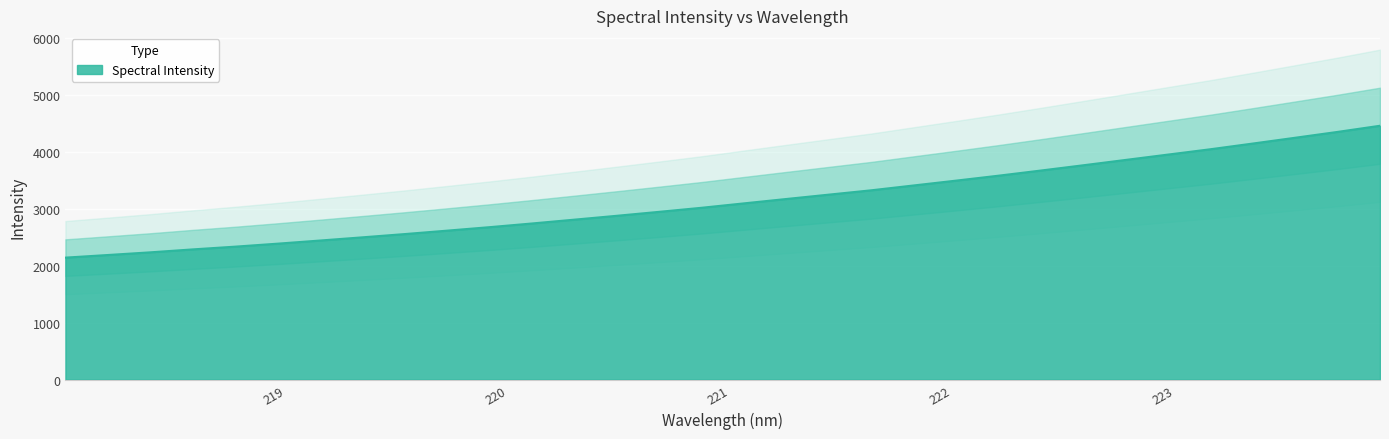

Reading left to right, extract all data points from this chart.

2145.0	2191.2	2238.2	2289.8	2338.1	2390.6	2445.8	2502.2	2559.7	2620.0	2681.2	2746.1	2813.3	2881.4	2951.0	3022.4	3099.9	3177.0	3253.5	3329.7	3414.8	3499.7	3586.5	3677.1	3769.6	3863.6	3957.8	4051.5	4151.7	4253.5	4356.2	4464.1